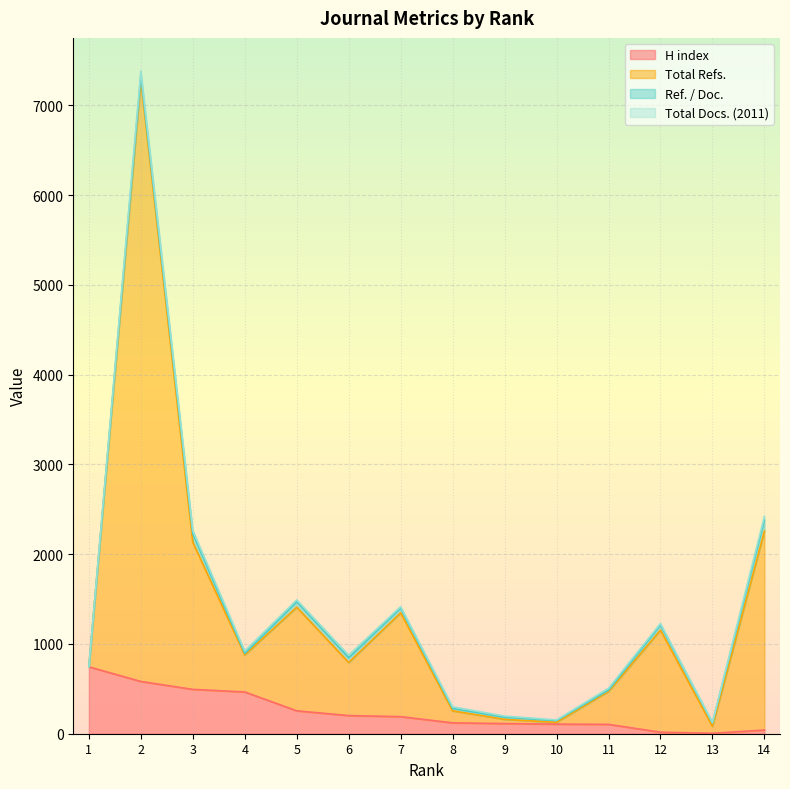

At which category is the sum across all series the highest?

2